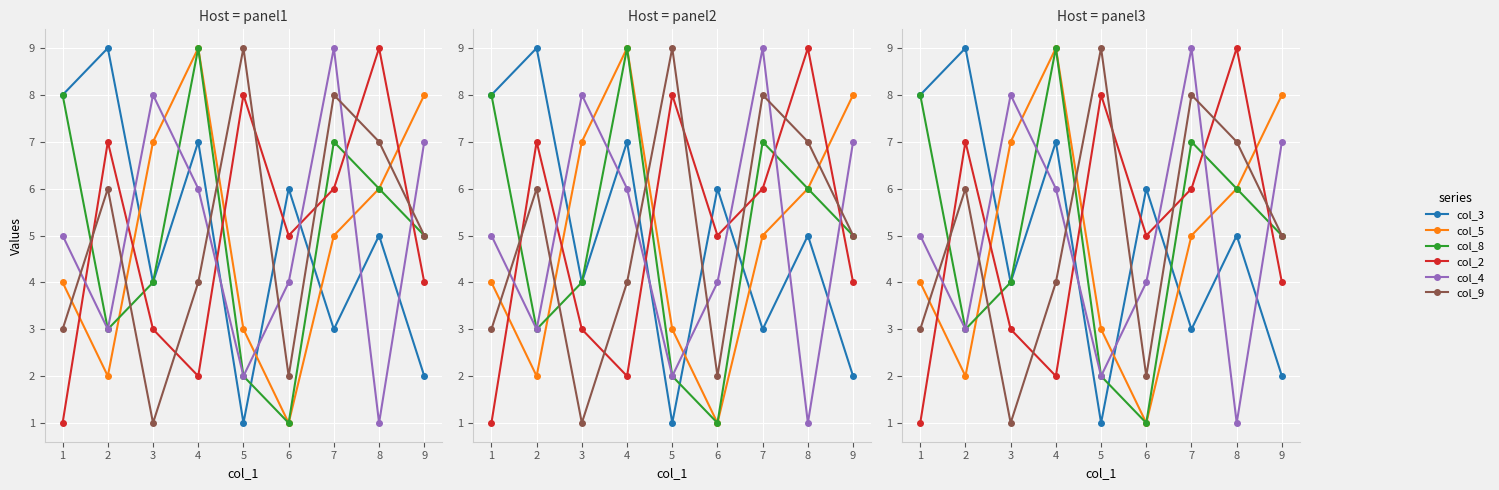

How many values in the col_9 series exceed 5?

4